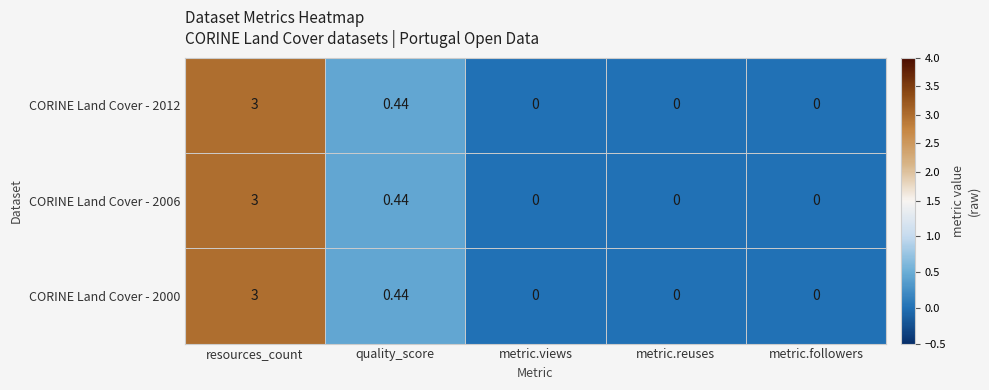

At which label is CORINE Land Cover - 2012 closest to 1?

quality_score